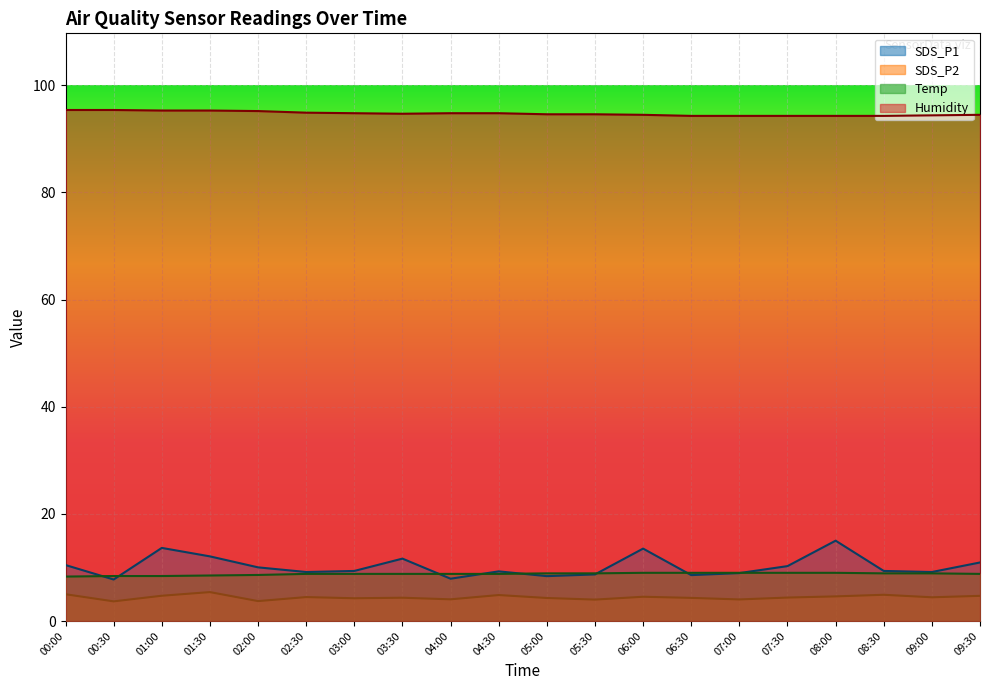

How many lines are shown in the chart?

4